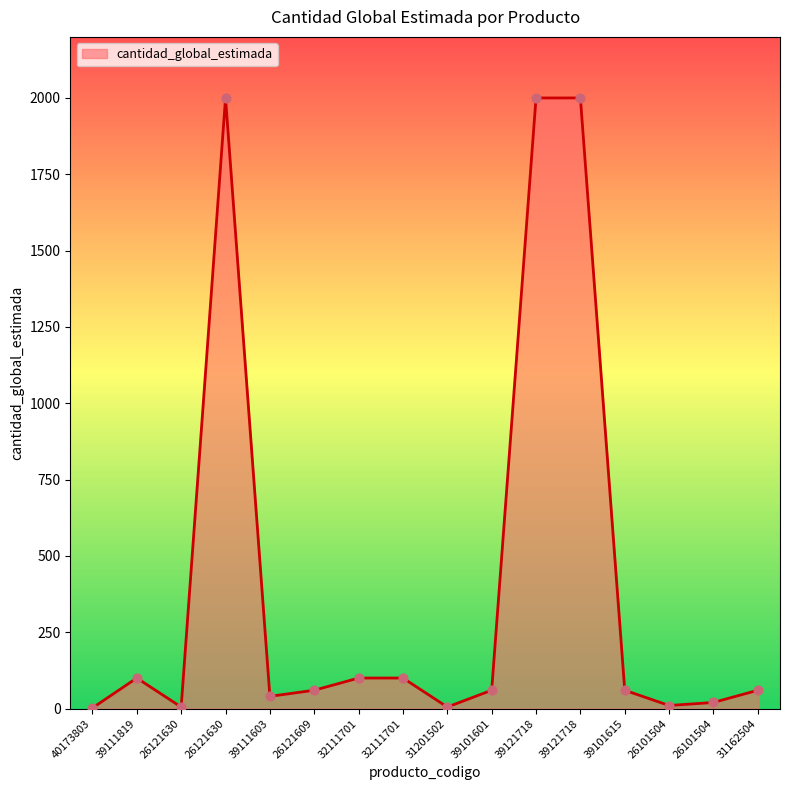

Is this an area chart (filled region under the line)?

Yes